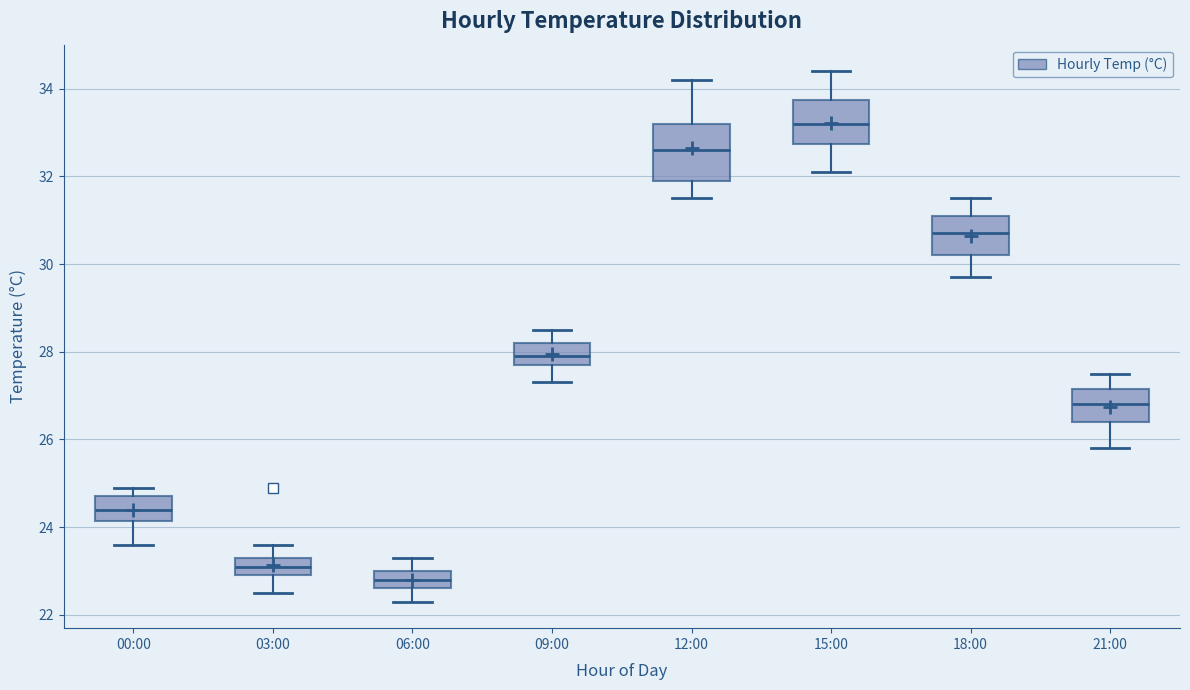

Reading left to right, read every box against the y-axis: the position of its median line, the range the box covers, and the ends of its whiskers. The values are not printed on the chart, so give them approximately, as read against the axis.

00:00: median 24.4, box 24.2 to 24.8, whiskers 23.6 to 25.0
03:00: median 23.2, box 23.0 to 23.4, whiskers 22.6 to 23.6
06:00: median 22.8, box 22.6 to 23.0, whiskers 22.4 to 23.4
09:00: median 28.0, box 27.8 to 28.2, whiskers 27.4 to 28.6
12:00: median 32.6, box 32.0 to 33.2, whiskers 31.6 to 34.2
15:00: median 33.2, box 32.8 to 33.8, whiskers 32.2 to 34.4
18:00: median 30.8, box 30.2 to 31.2, whiskers 29.8 to 31.6
21:00: median 26.8, box 26.4 to 27.2, whiskers 25.8 to 27.6